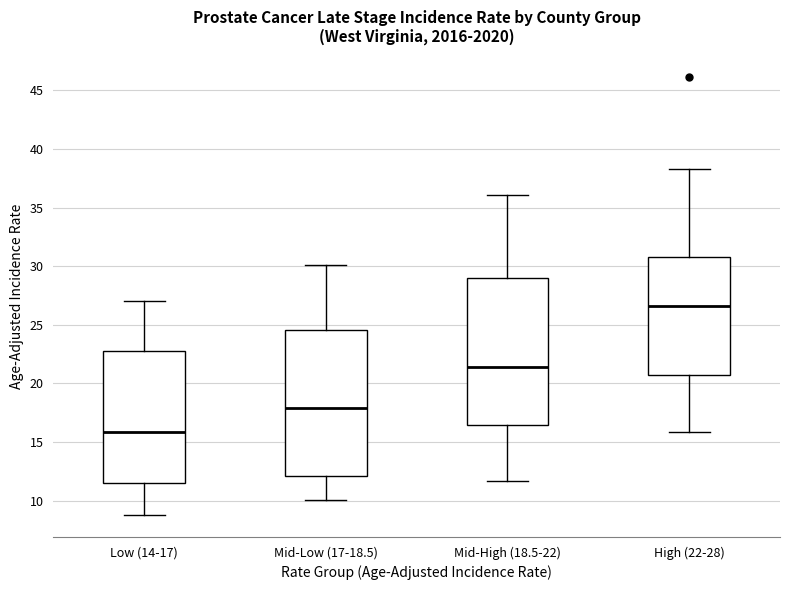

Reading left to right, transcribe this box plot: for each box, give where its median line is, the range the box spans, and where its two whiskers end, as read against the y-axis. The values are not printed on the chart, so give them approximately, as read against the axis.

Low (14-17): median 16.0, box 11.5 to 23.0, whiskers 9.0 to 27.0
Mid-Low (17-18.5): median 18.0, box 12.0 to 24.5, whiskers 10.0 to 30.0
Mid-High (18.5-22): median 21.5, box 16.5 to 29.0, whiskers 11.5 to 36.0
High (22-28): median 26.5, box 21.0 to 31.0, whiskers 16.0 to 38.5